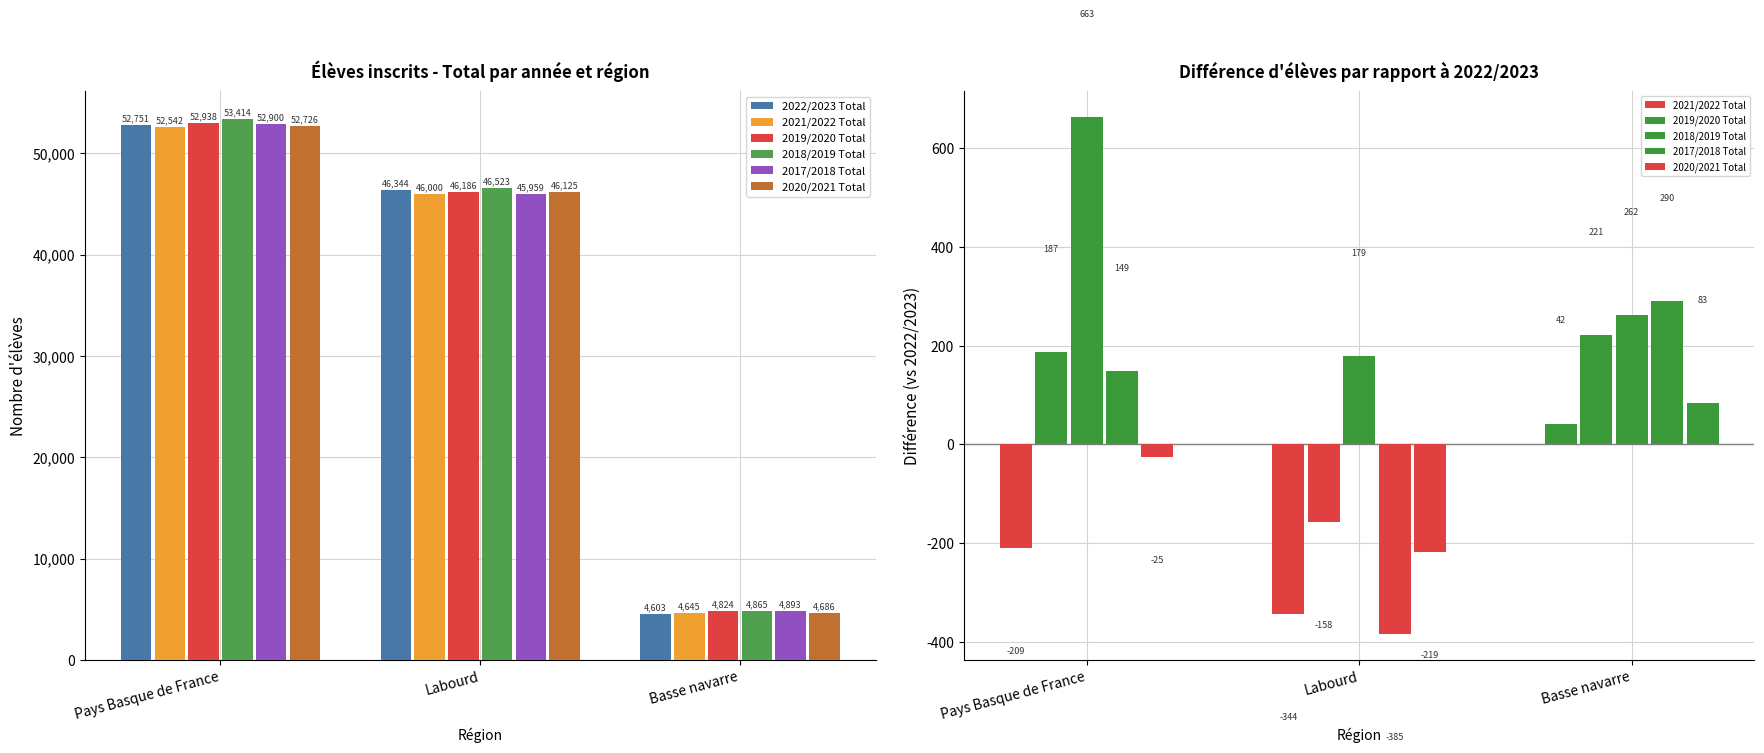

At which label does 2020/2021 Total first exceed -25?

Basse navarre